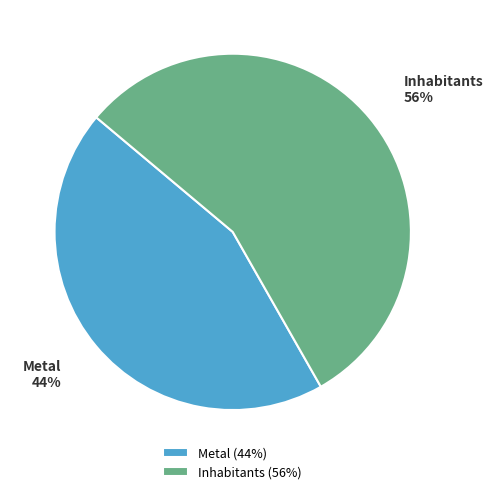

Which has a higher value, Inhabitants or Metal?

Inhabitants